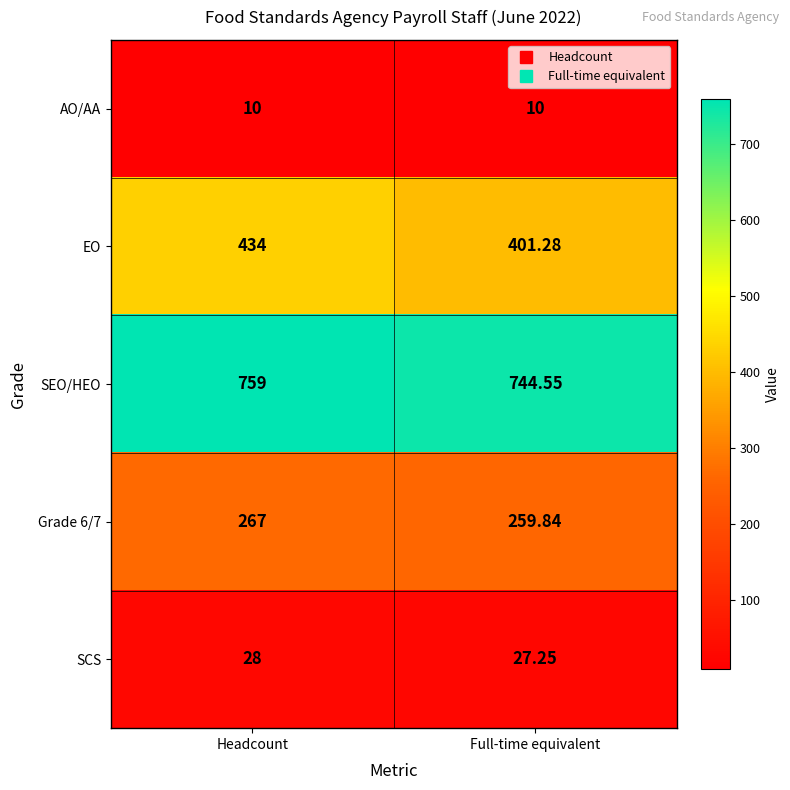

Which series has the widest spread of values?

EO